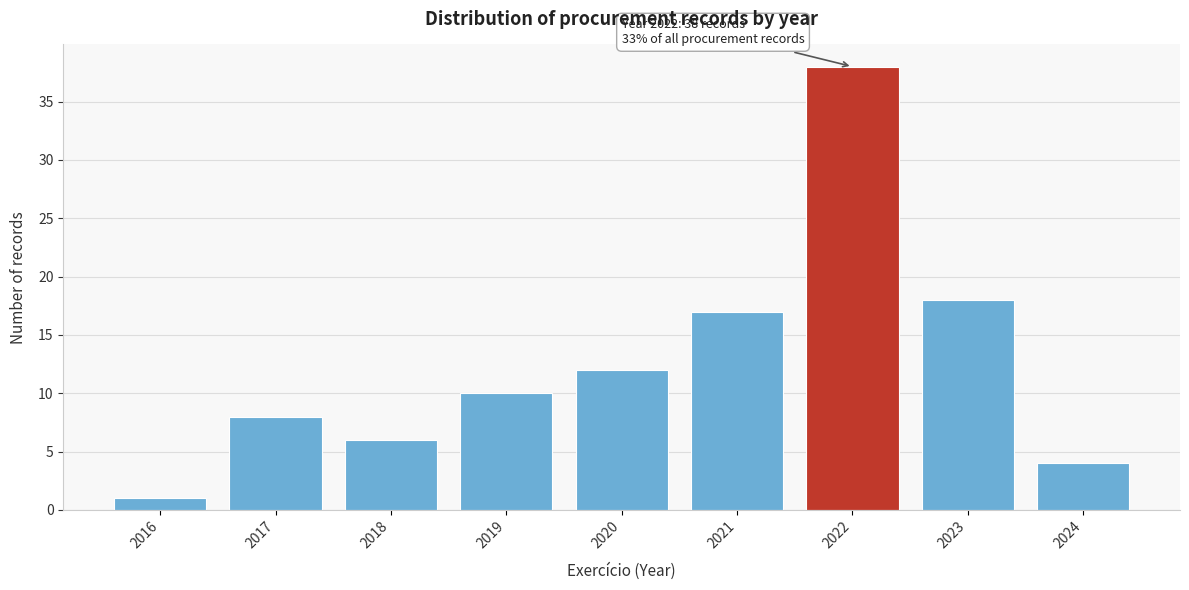

Reading right to left, extract all data points from this chart.

2024=4	2023=18	2022=38	2021=17	2020=12	2019=10	2018=6	2017=8	2016=1